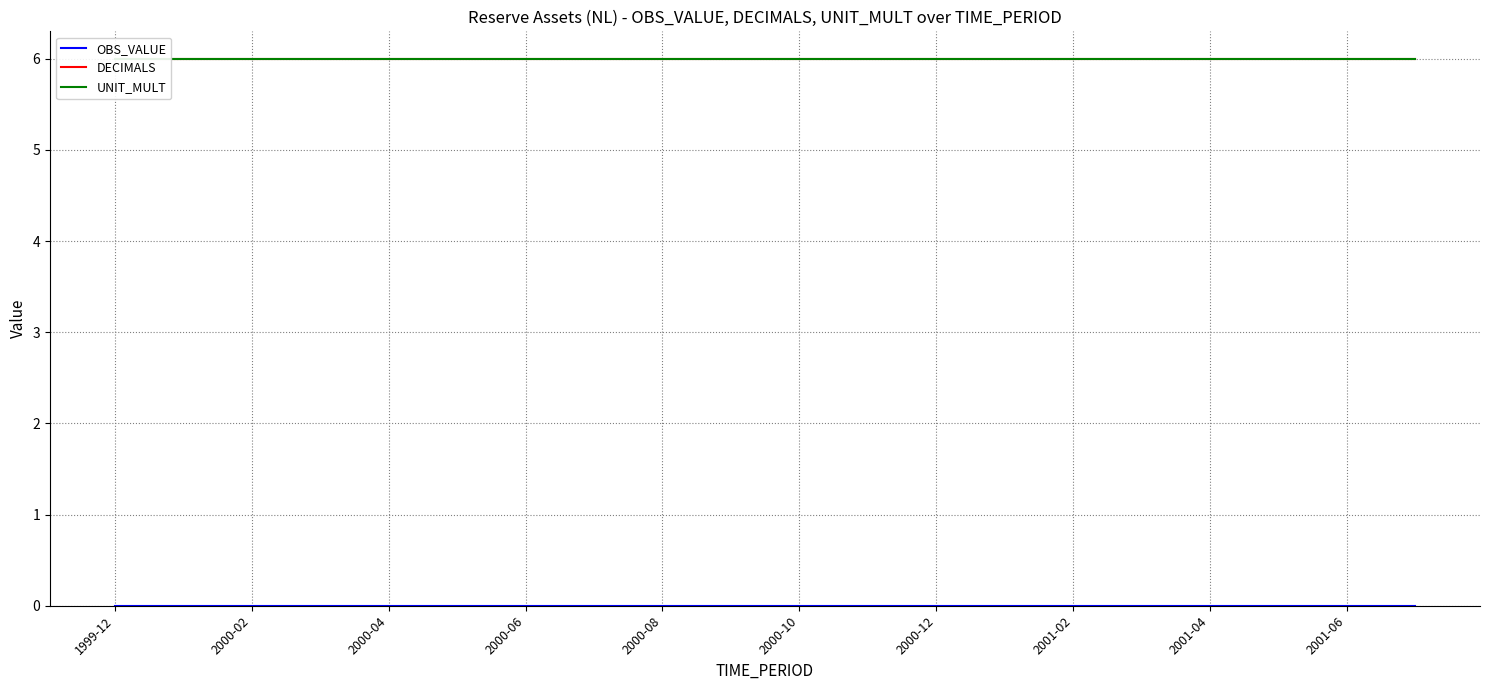

True or false: DECIMALS and OBS_VALUE cross at least once.

False